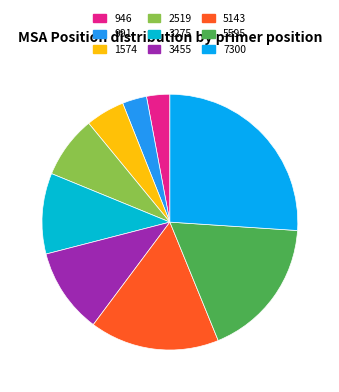

To the nearest percent, what is the combined percentage of 5143 and 1574?

21%